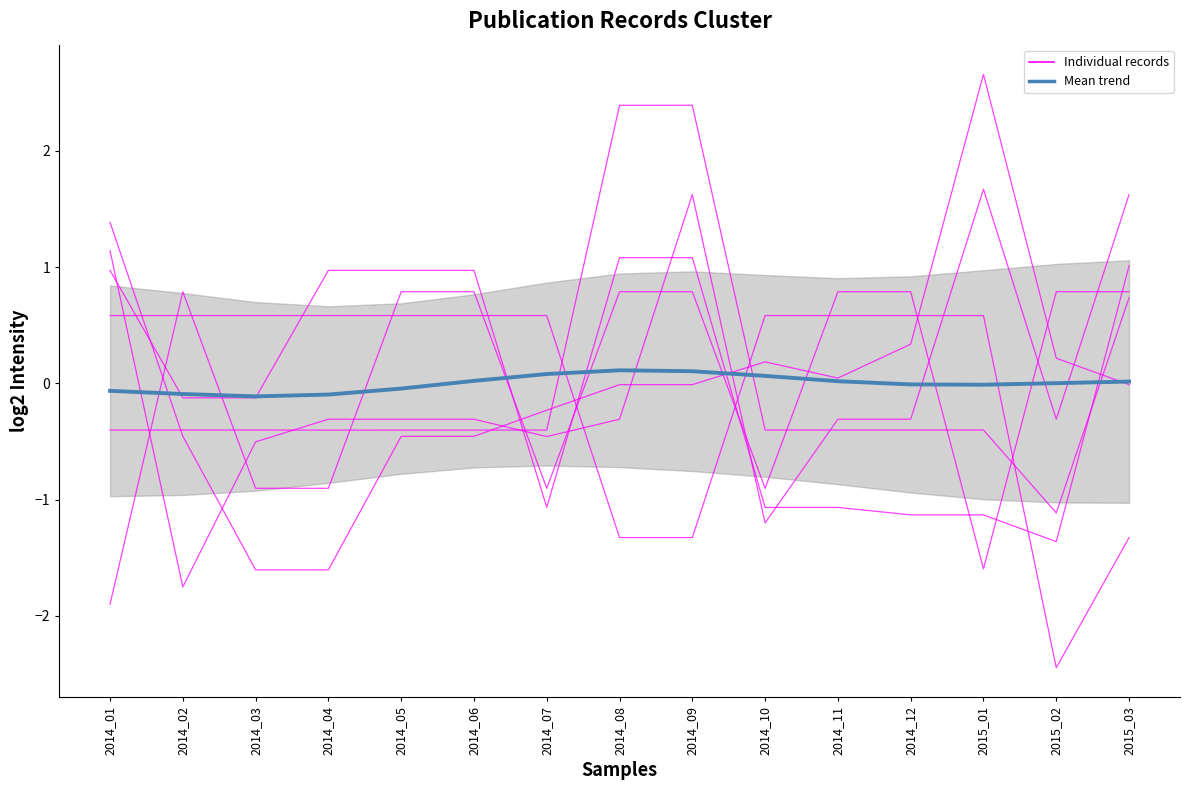

True or false: record_2 and record_3 cross at least once.

True